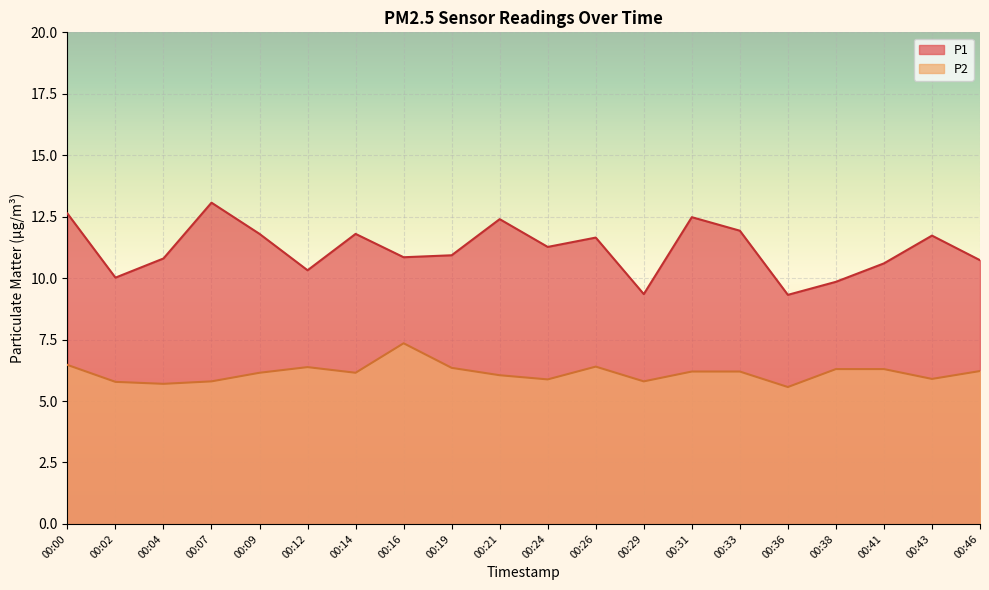

Rank the series by their average value, from highest to lowest.

P1, P2